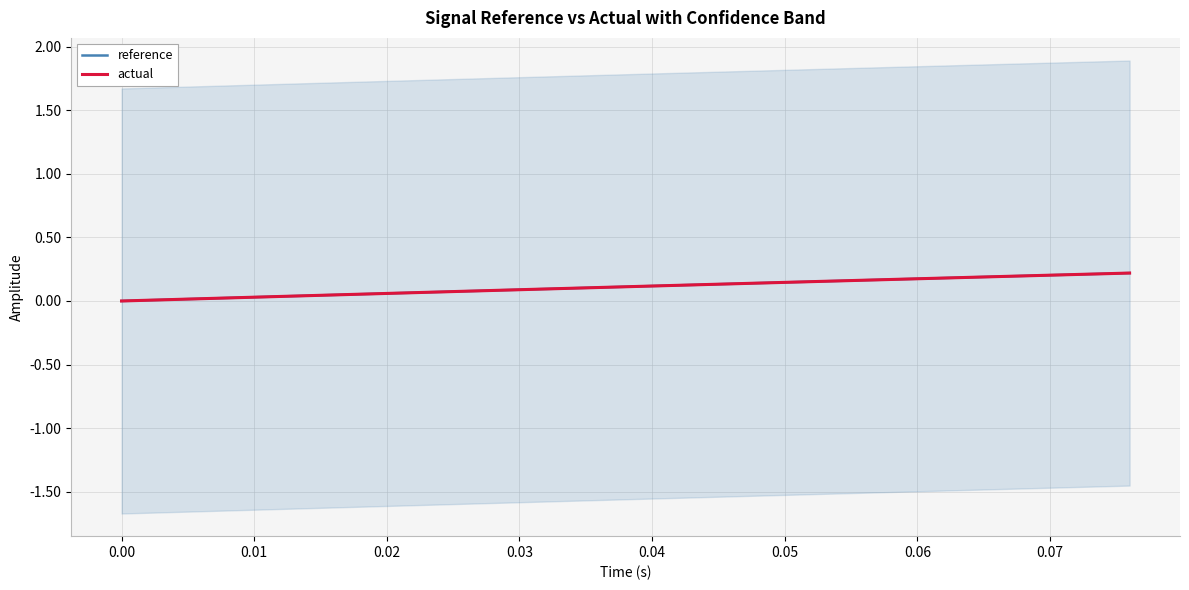

Reading left to right, what are all the values shown in this chart?

reference: 0.0	0.0	0.0	0.0	0.0	0.1	0.1	0.1	0.1	0.1	0.1	0.1	0.1	0.2	0.2	0.2	0.2	0.2	0.2	0.2
actual: 0.0	0.0	0.0	0.0	0.0	0.1	0.1	0.1	0.1	0.1	0.1	0.1	0.1	0.2	0.2	0.2	0.2	0.2	0.2	0.2